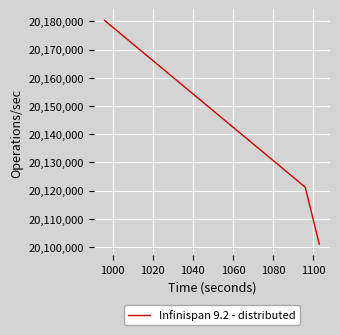

What is the sum of all values?

60402545